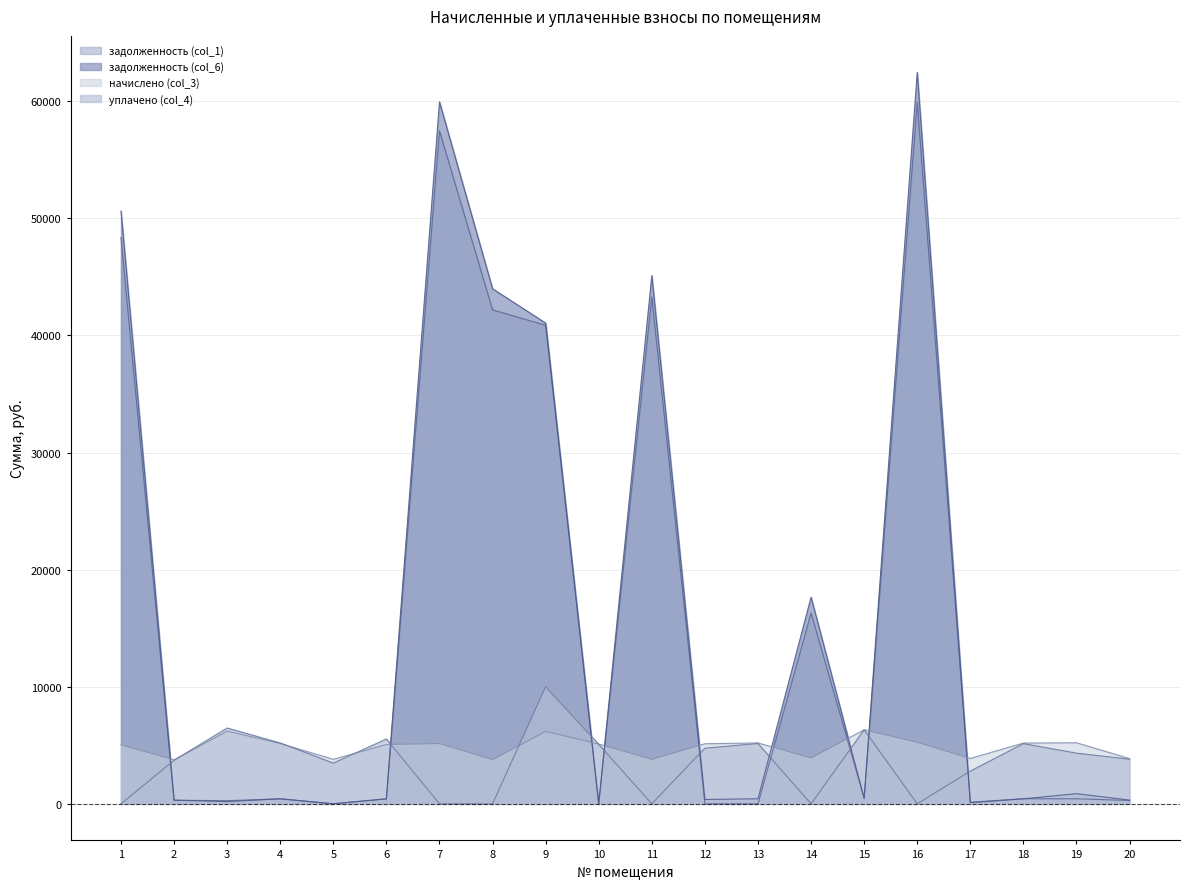

What is the average value of the уплачено (col_4) series?

3591.5